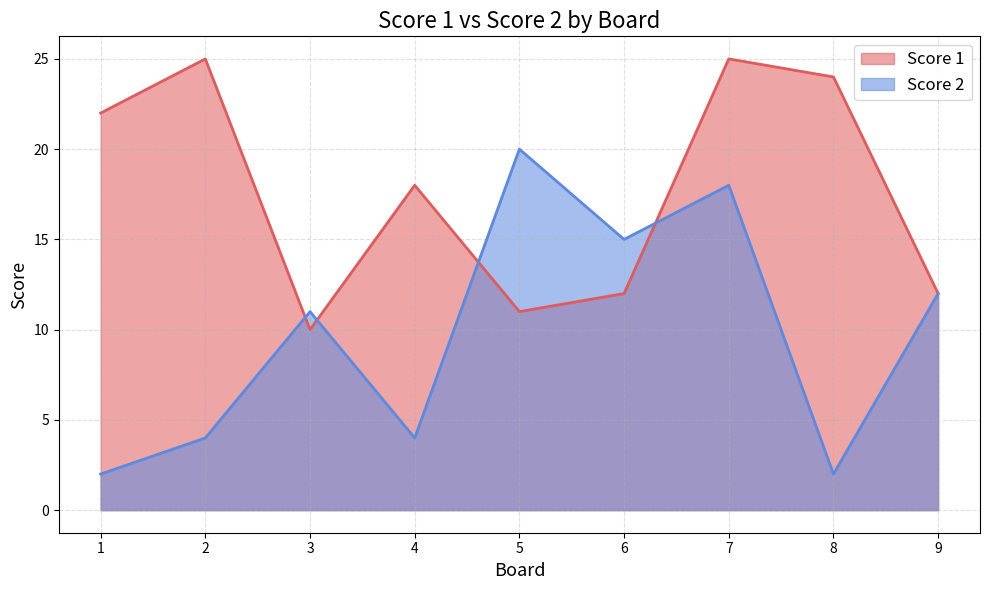

What is the spread (max minus min) of values at 8?

22